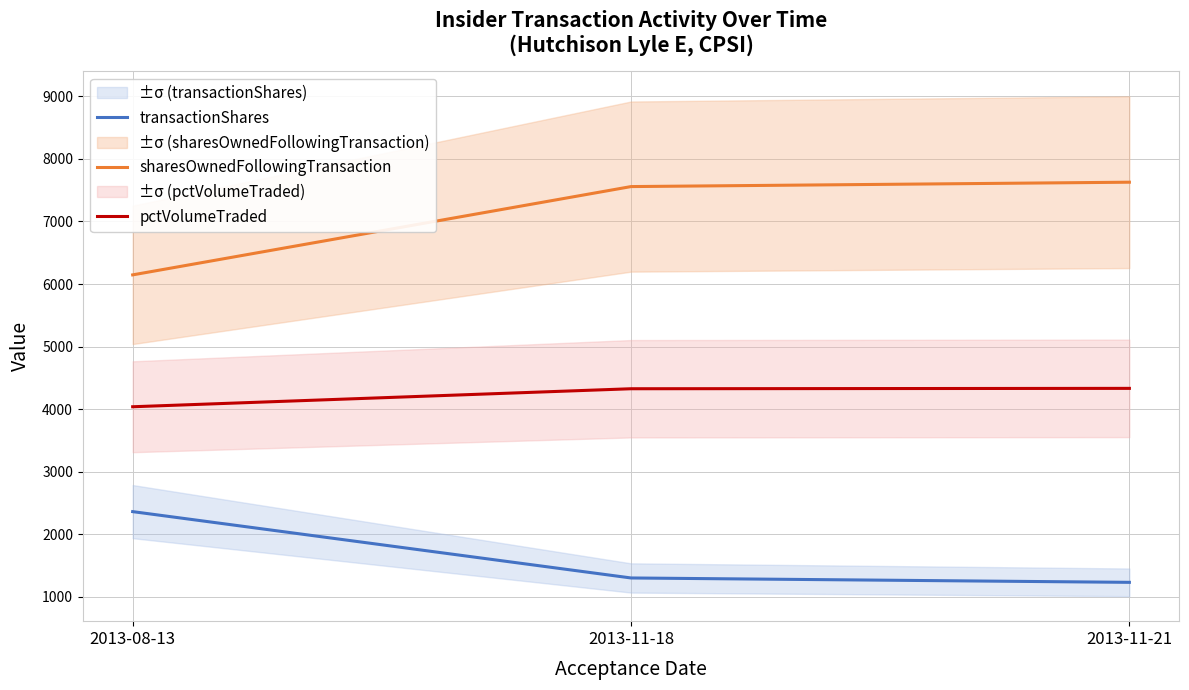

At how many categories does at least one series exceed 6485?

2